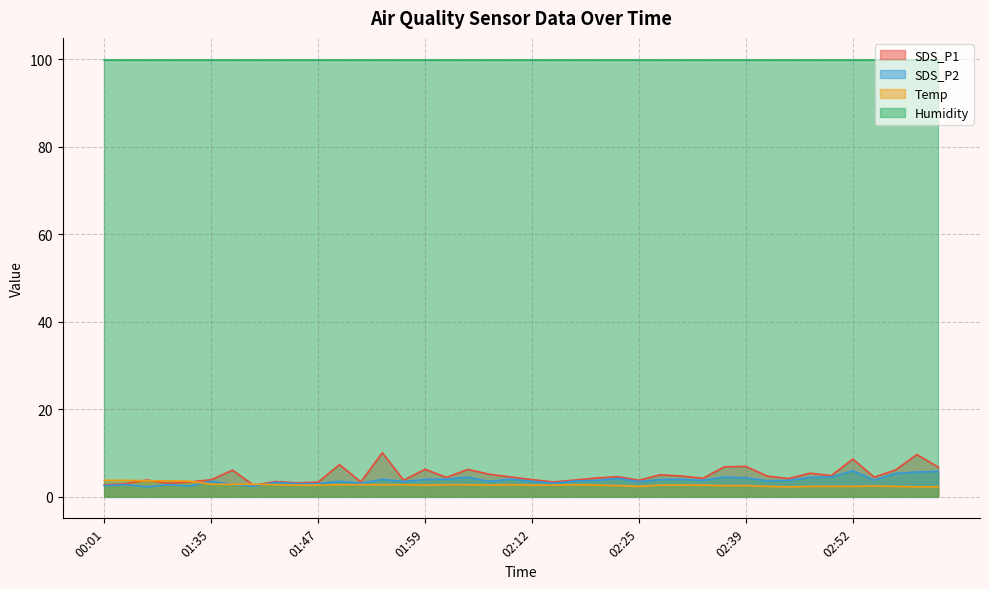

The Temp series shows 2.5 at 02:39. True or false?

True